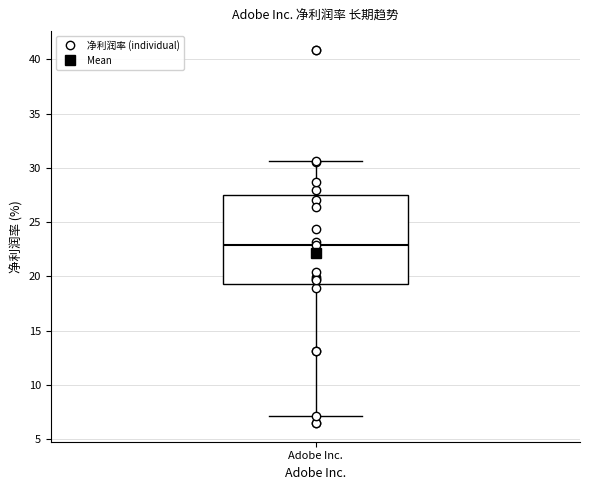

Transcribe this box plot: give where the median line is, the range the box spans, and where the two whiskers end, as read against the y-axis. The values are not printed on the chart, so give them approximately, as read against the axis.

median 23.0, box 19.5 to 27.5, whiskers 7.0 to 30.5